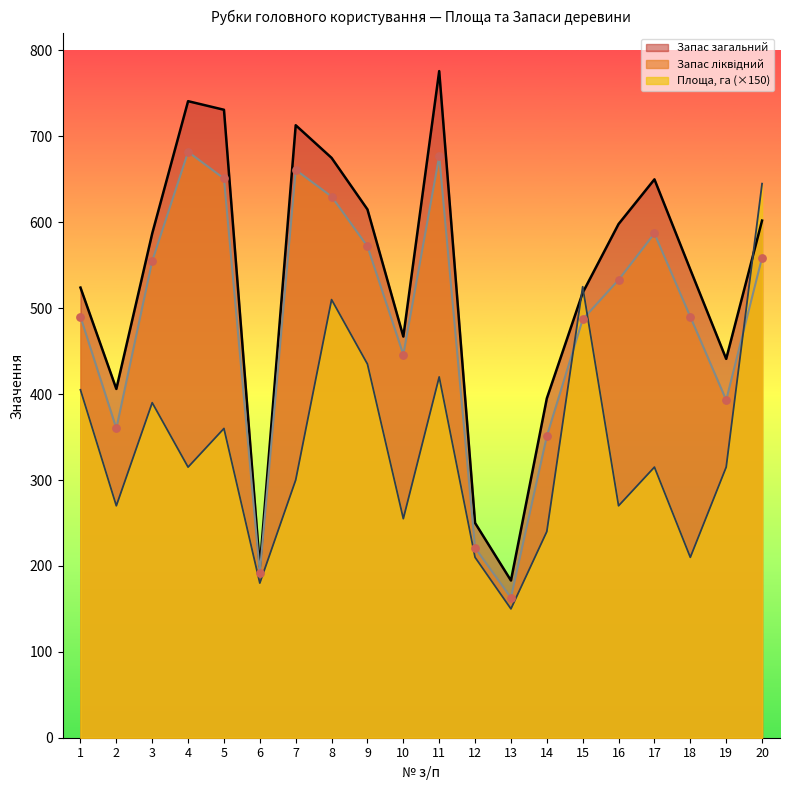

At how many categories does at least one series exceed 254?

17